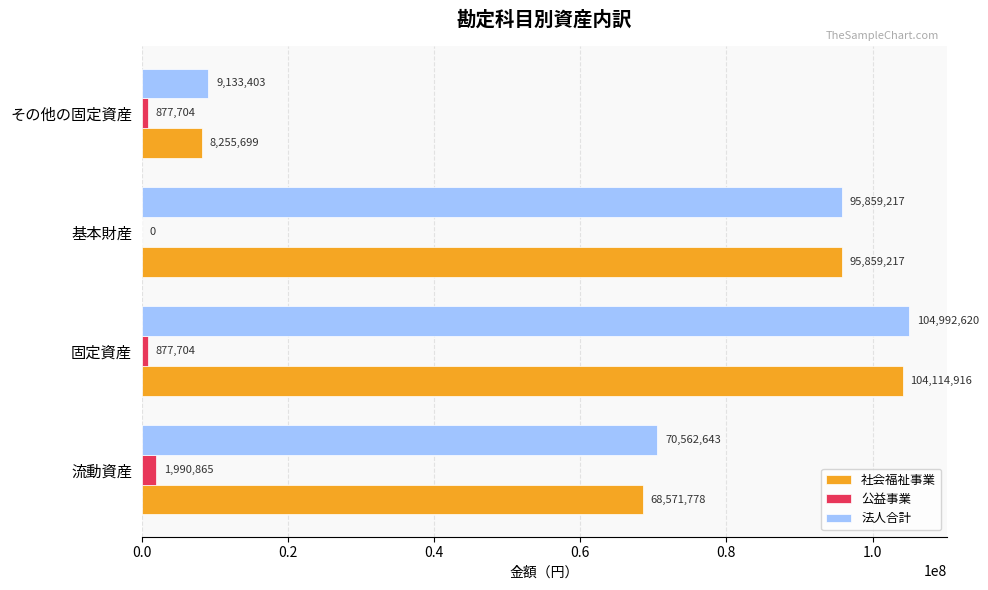

Where is 社会福祉事業 nearest to the value 56185307?

流動資産